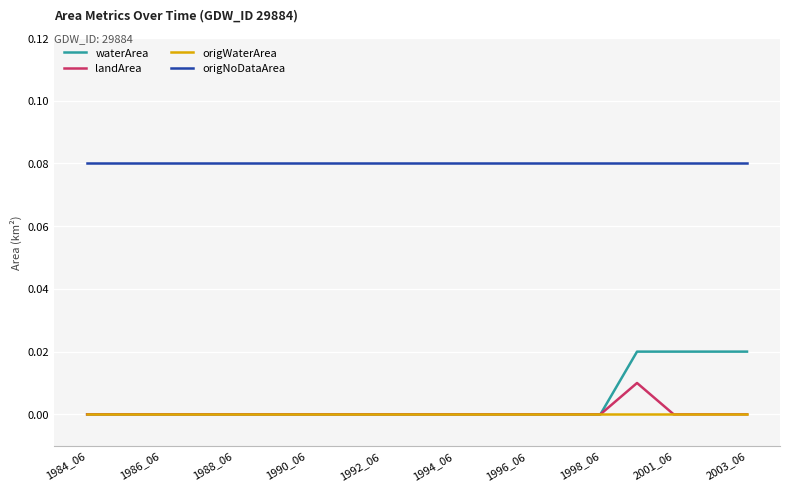

True or false: origWaterArea and origNoDataArea cross at least once.

False